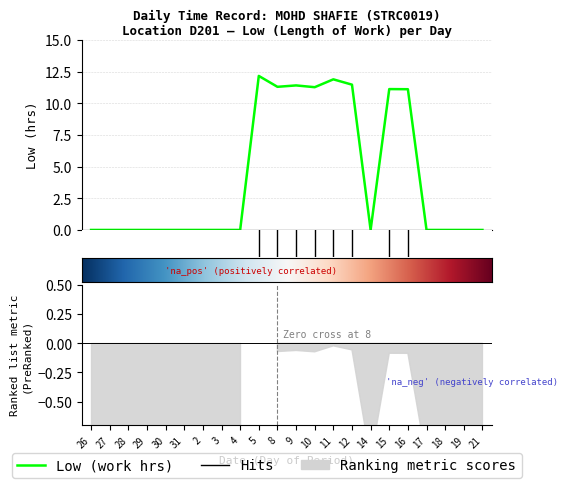

True or false: the data shows 6.7 at 26.

False